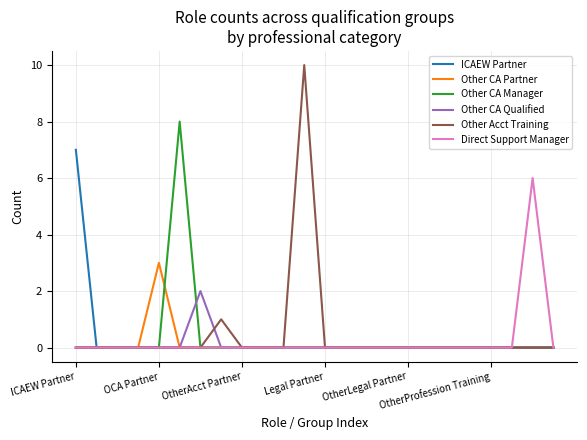

Which series has the largest range (max minus min)?

Other Acct Training